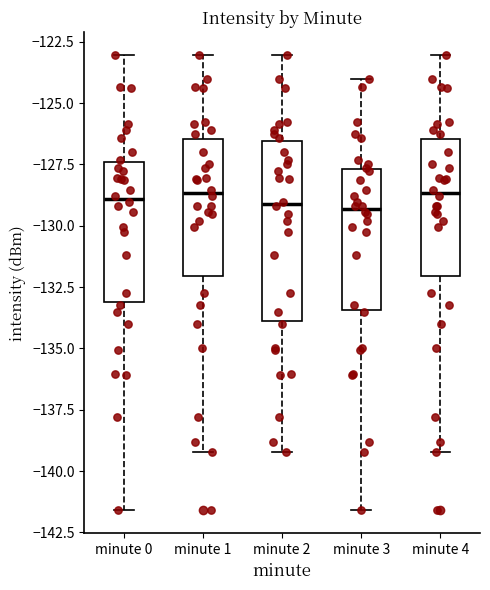

Comparing the boxes themselves (not the whiskers), which one is the tallest?

minute 2